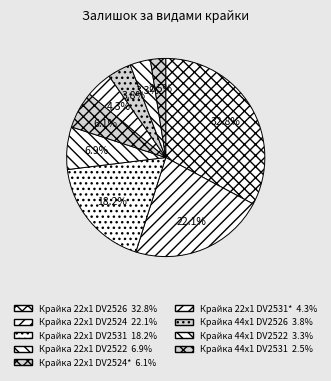

How many slices are in this pie chart?

9